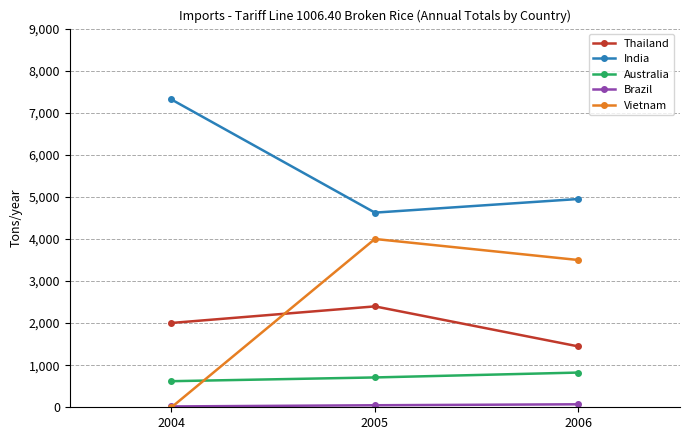

What is the value of the Australia point at the 2nd from the left?

709